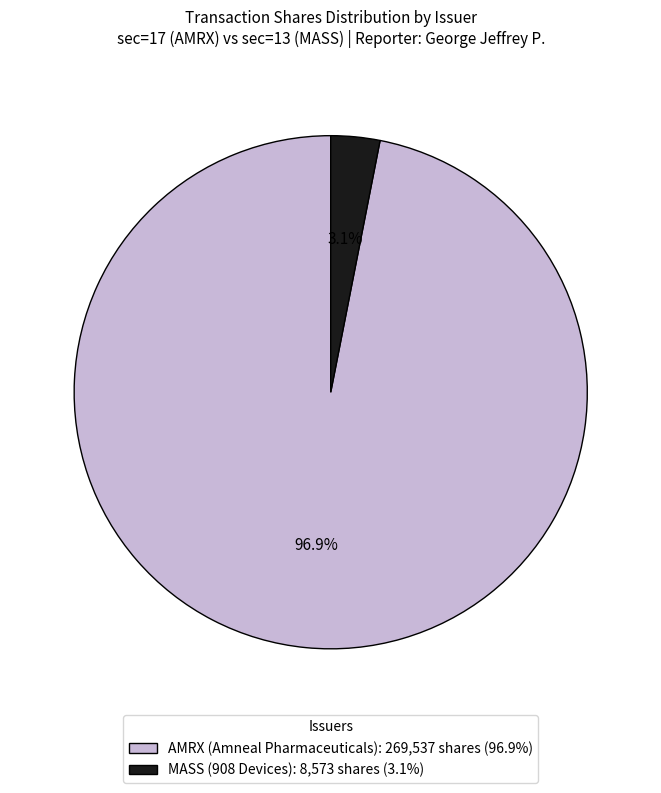

Is there a majority slice in this chart?

Yes